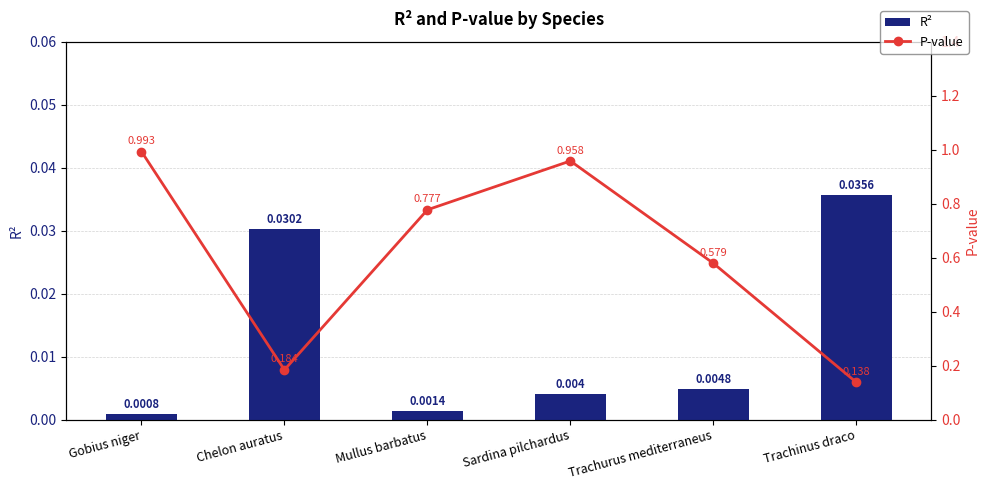

Which has a higher value, Trachinus draco or Gobius niger?

Trachinus draco